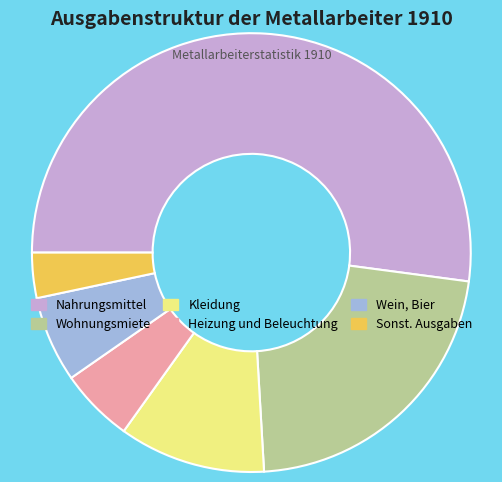

Rank the categories by value from highest to lowest.

Nahrungsmittel, Wohnungsmiete, Kleidung, Wein, Bier, Heizung und Beleuchtung, Sonst. Ausgaben